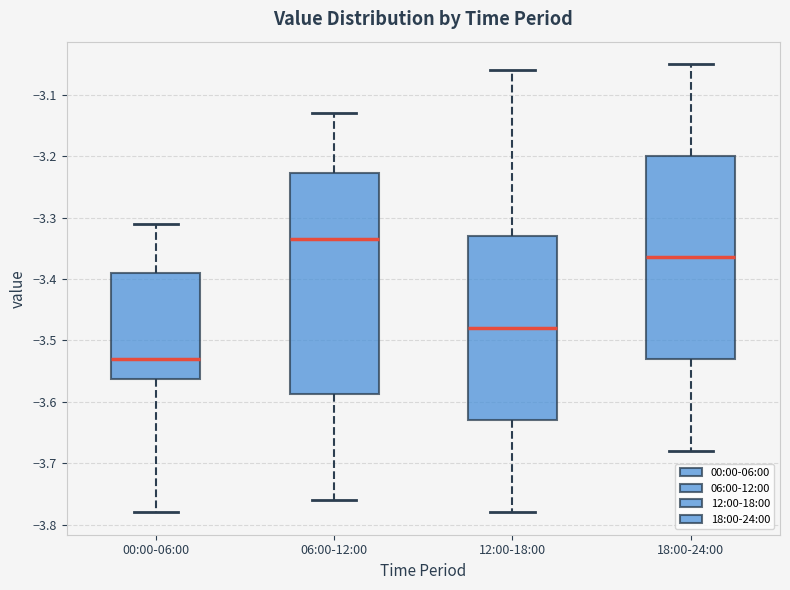

Comparing the boxes themselves (not the whiskers), which one is the tallest?

06:00-12:00